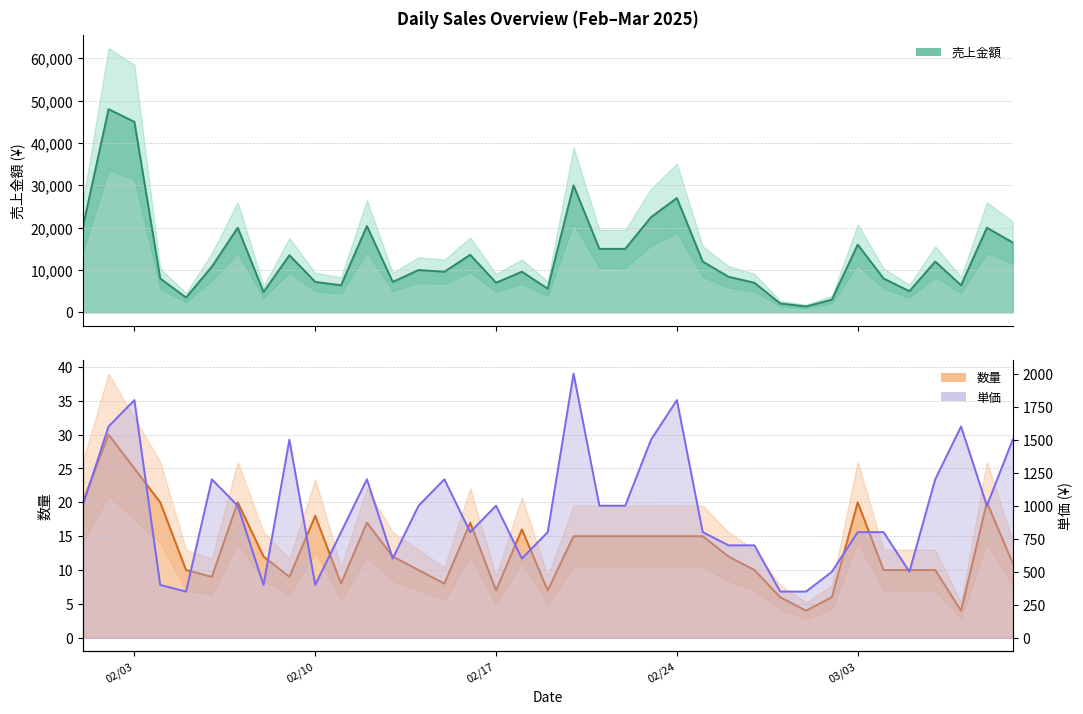

At which category does the chart reach its peak across all series?

2025-02-02